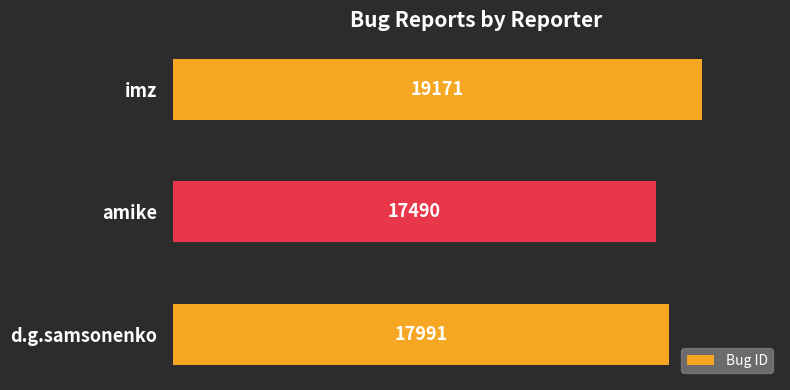

Rank the categories by value from highest to lowest.

imz, d.g.samsonenko, amike